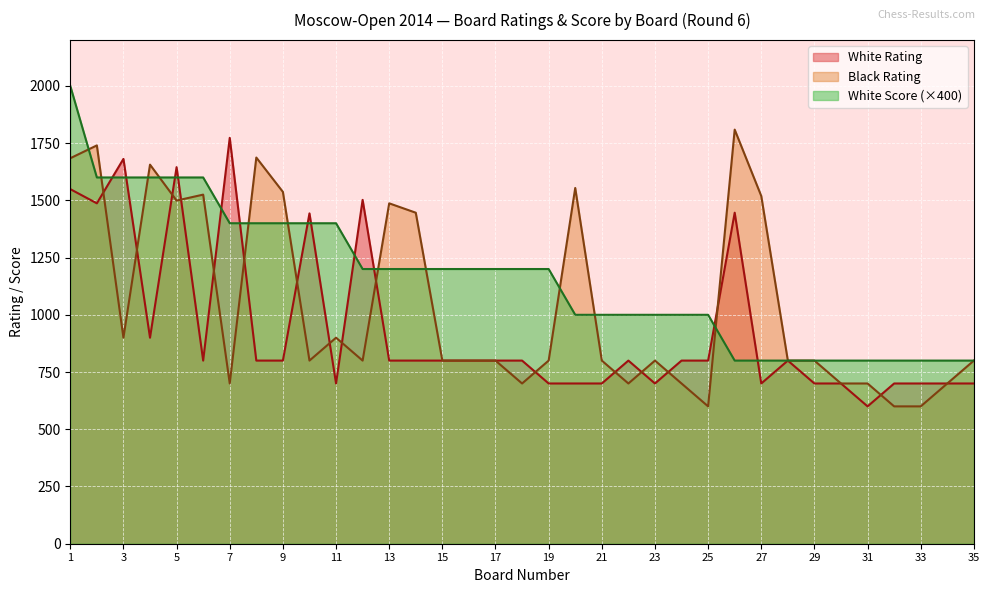

What is the maximum value shown in the chart?

2000